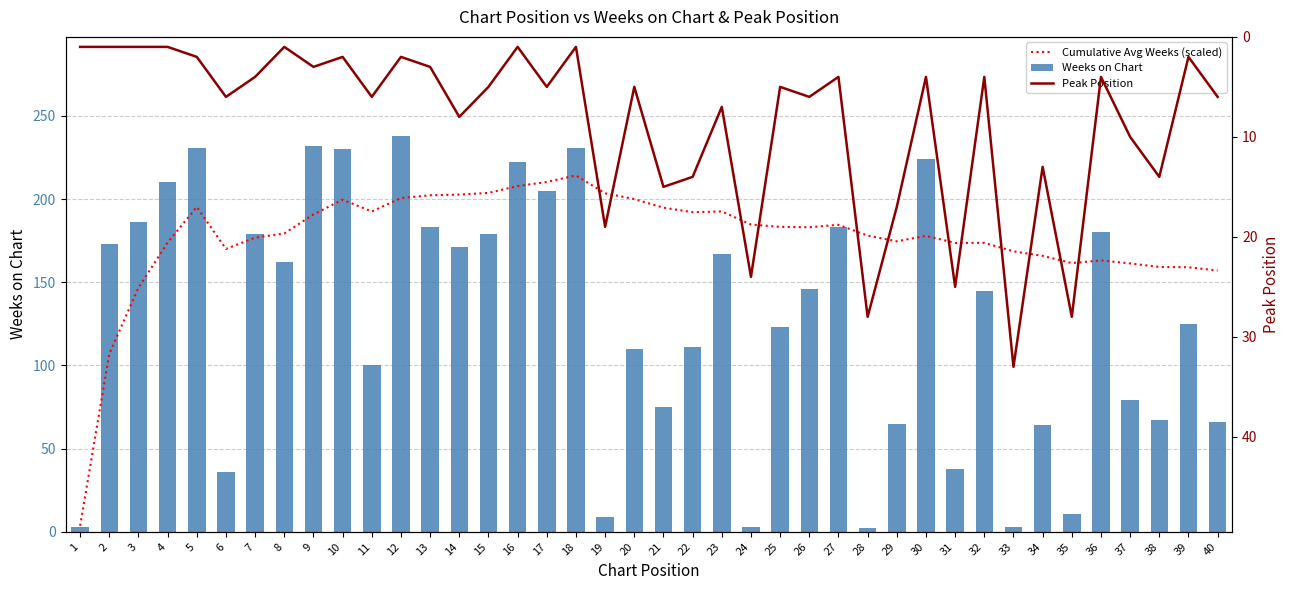

Where is Cumulative Avg Weeks (scaled) nearest to the value 108?

2